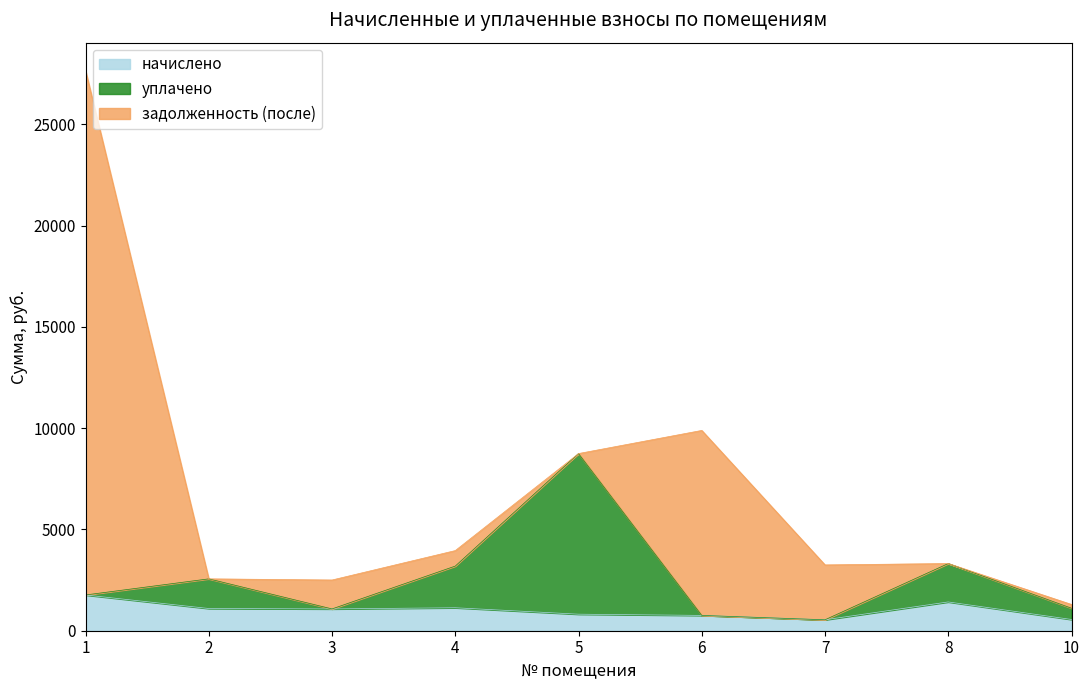

What is the maximum value for начислено?

1764.7